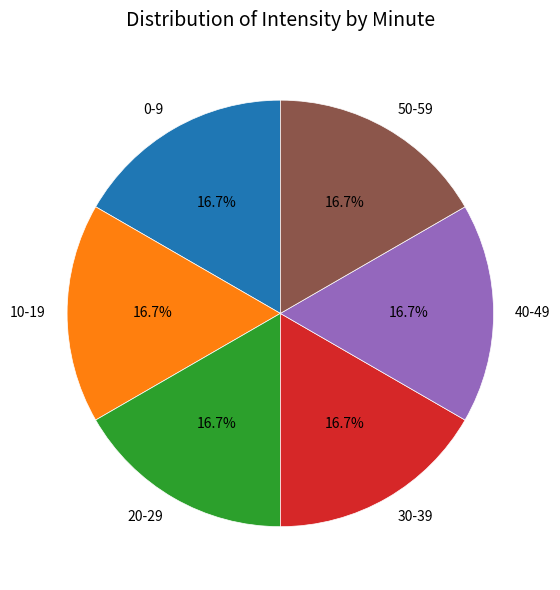

How many slices are in this pie chart?

6